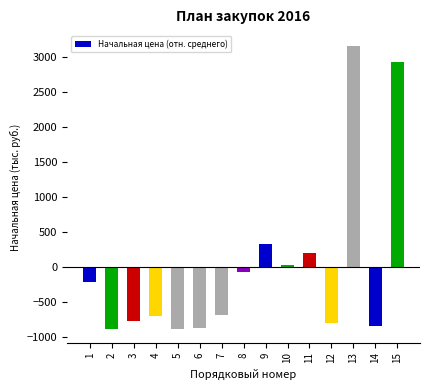

What is the change in value from 1 to 6?

-654.0